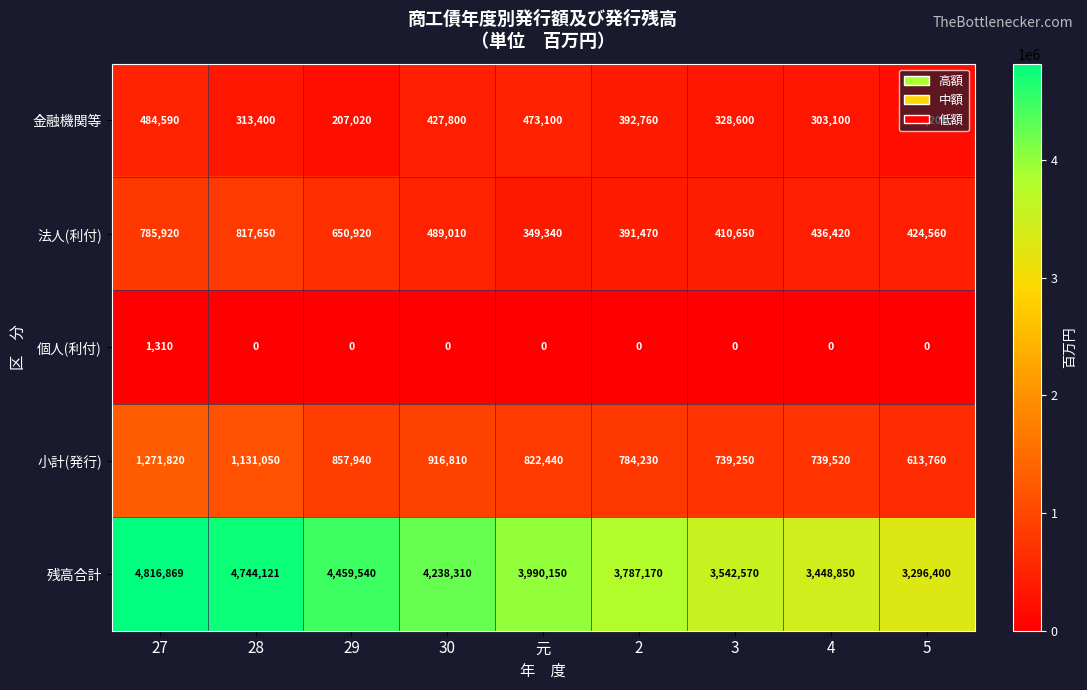

What is the maximum value shown in the chart?

4816869